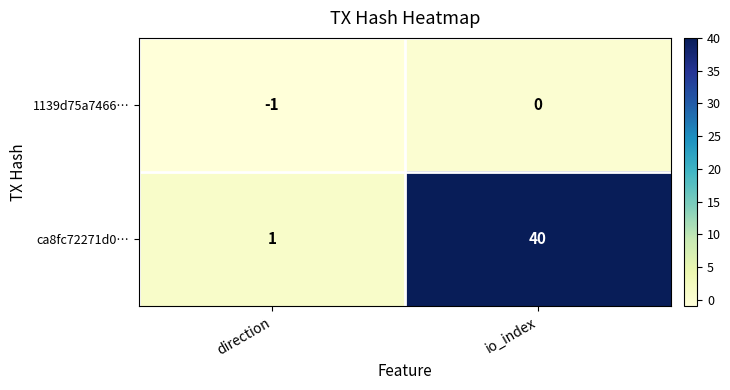

How many values in the 1139d75a7466… series are below 0?

1